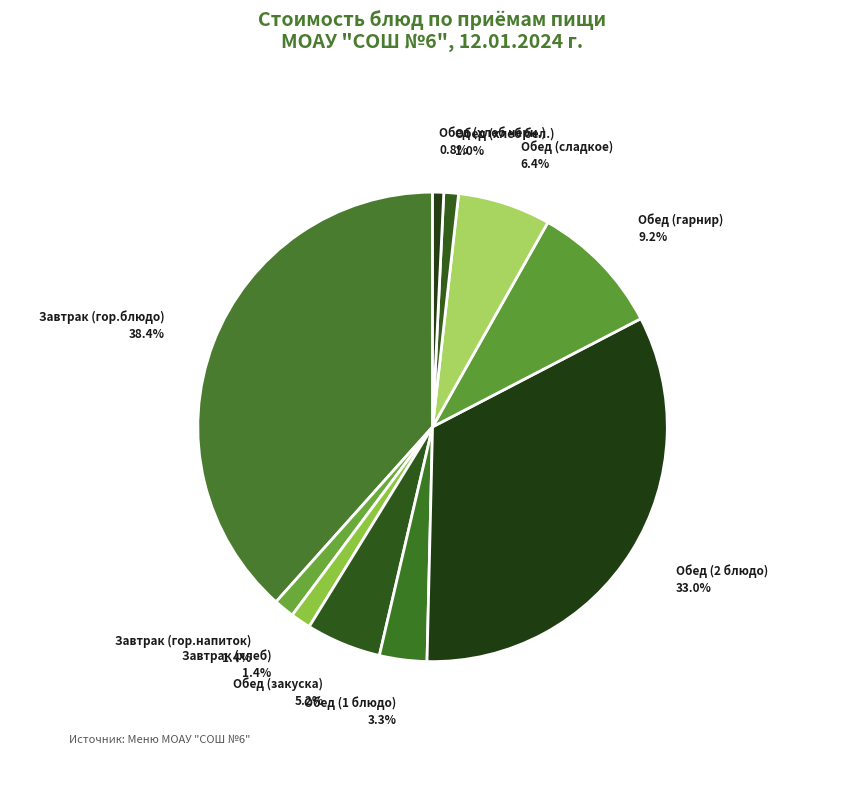

Do Обед (гарнир) and Завтрак (гор.напиток) together represent more than half of the pie?

No